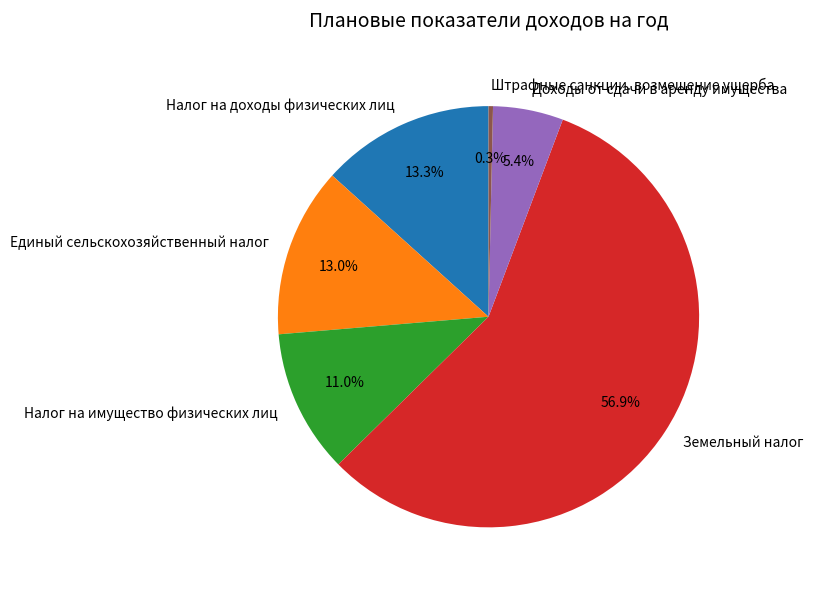

Approximately how many times larger is the value at Доходы от сдачи в аренду имущества compared to Налог на доходы физических лиц?

0.4